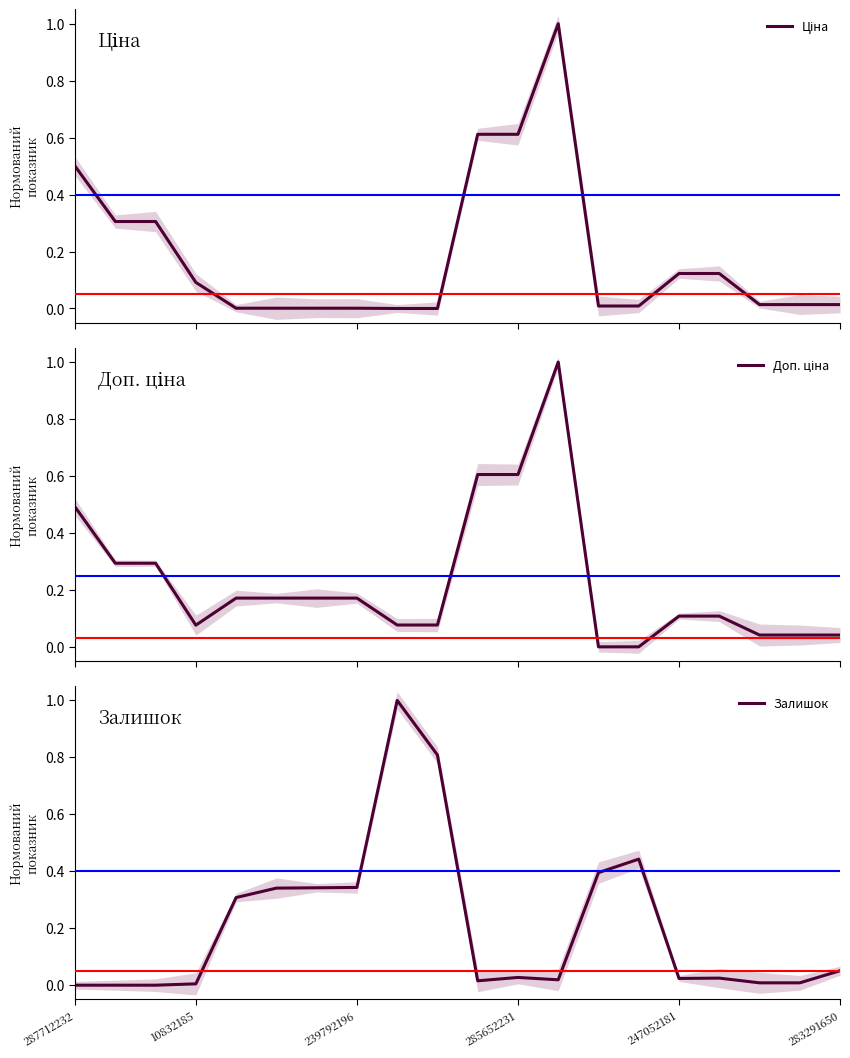

What is the highest value of the Залишок series?

1.0